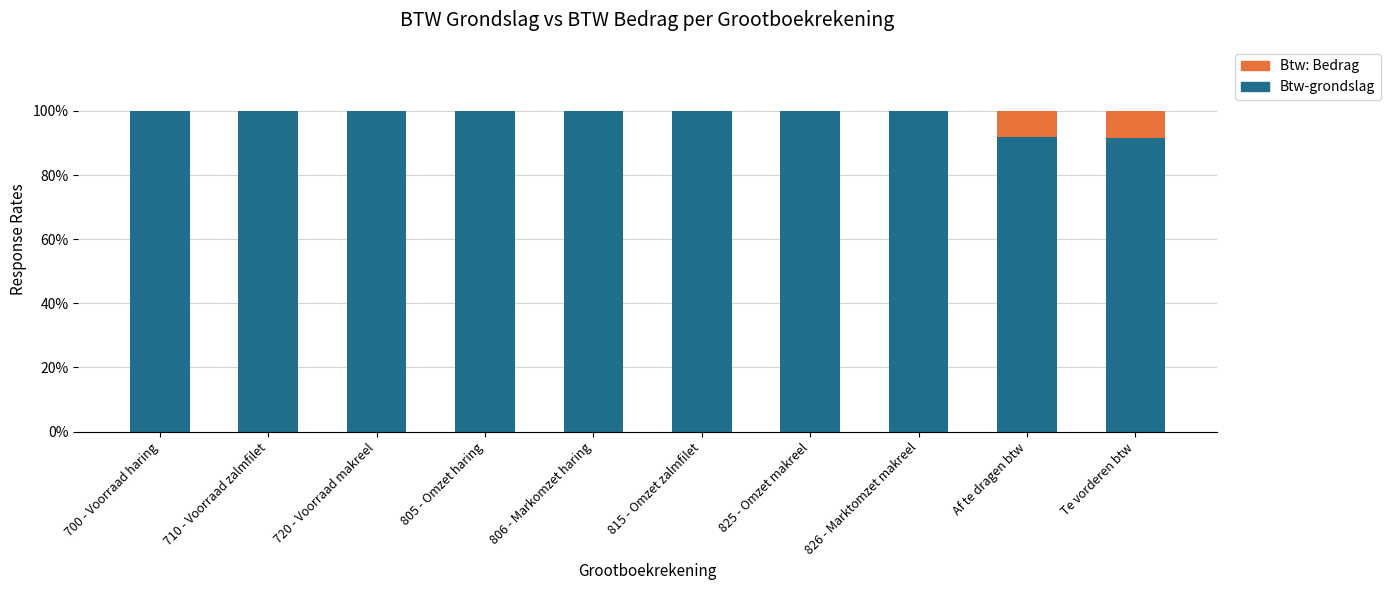

What is the average value of the Btw-grondslag series?

98.3